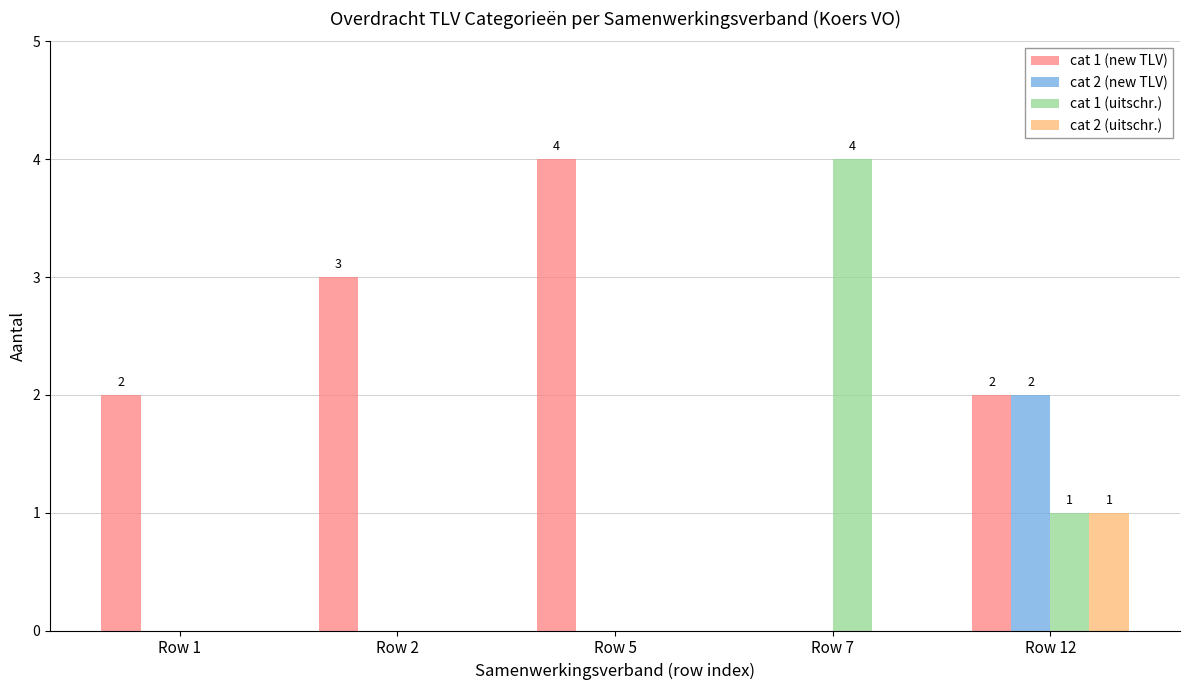

True or false: cat 1 (new TLV) has a value of 4 at Row 2.

False